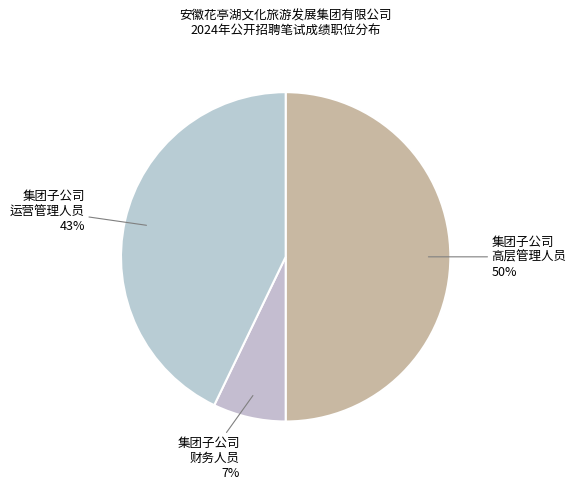

Which has a higher value, 集团子公司 财务人员 or 集团子公司 高层管理人员?

集团子公司 高层管理人员